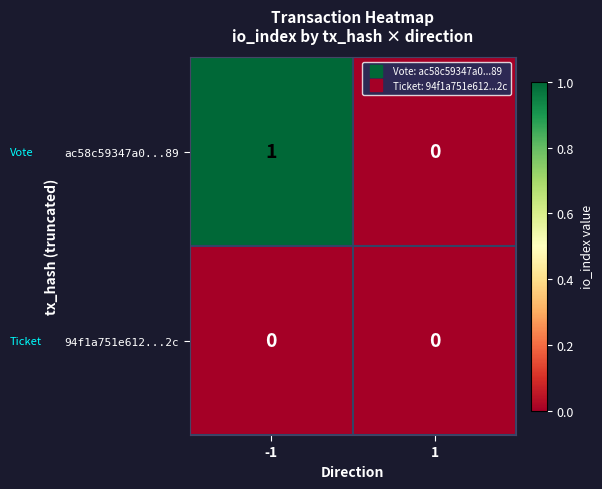

Rank the categories by ac58c59347a0...89 value from lowest to highest.

1, -1